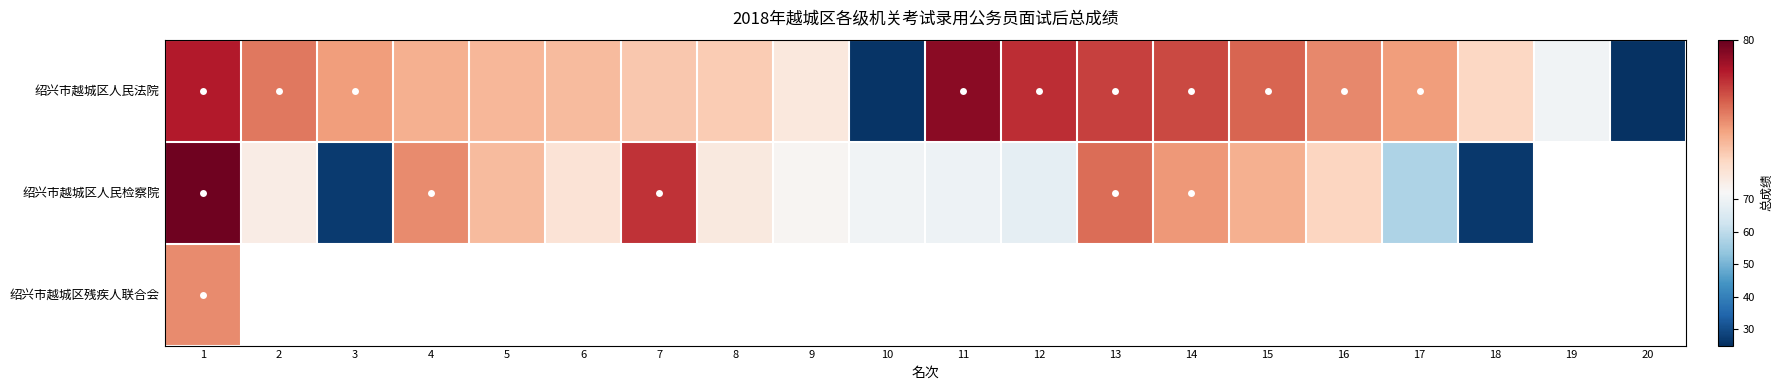

How many series are shown in this chart?

3